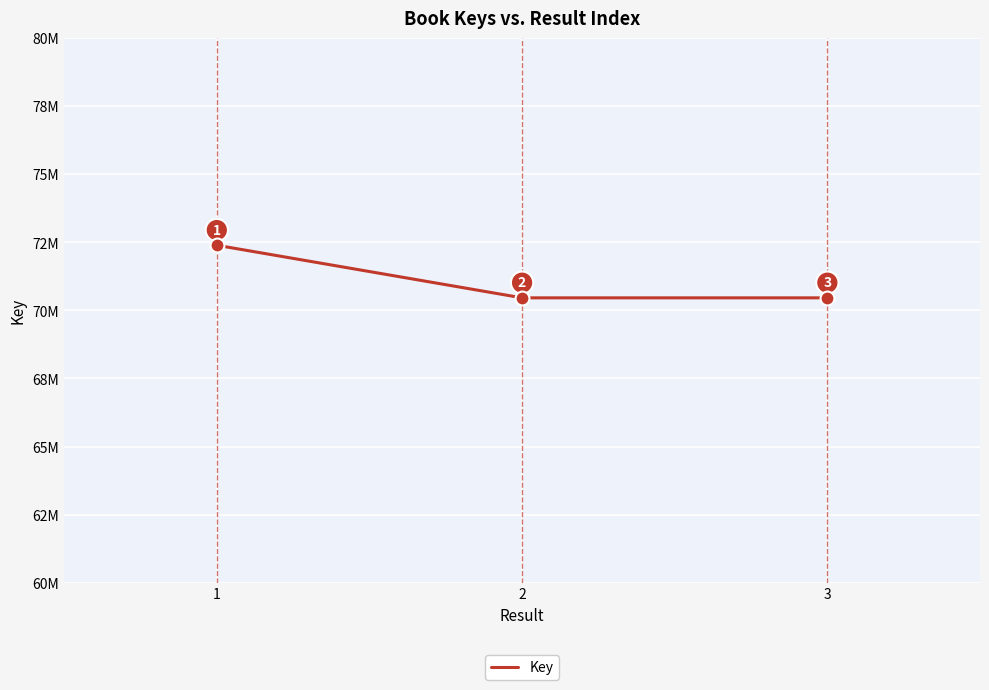

Does the chart display data point markers on the line(s)?

No